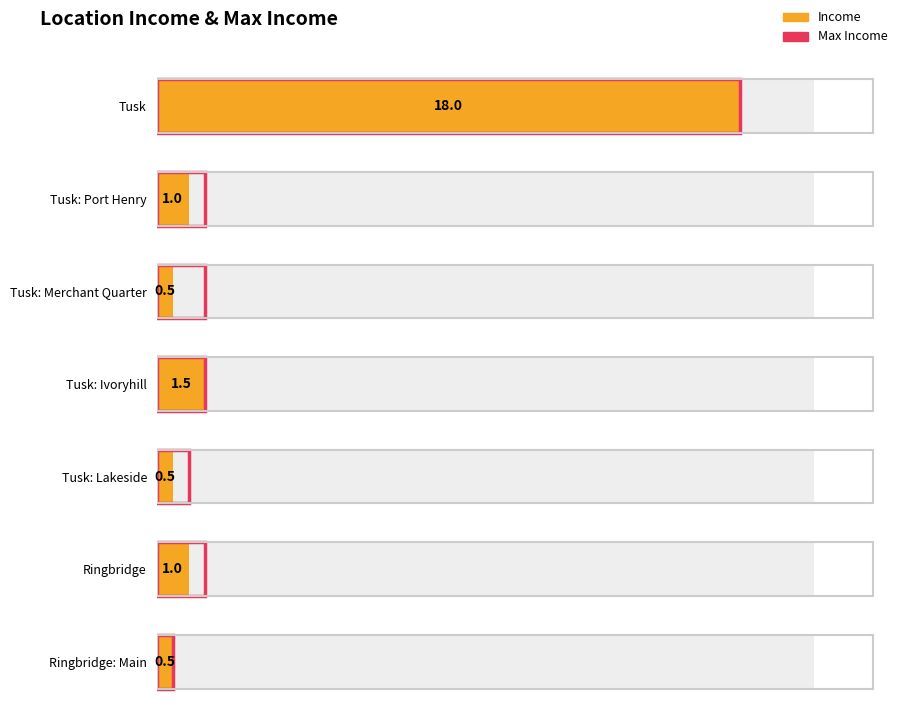

What is the sum of all values?

23.0